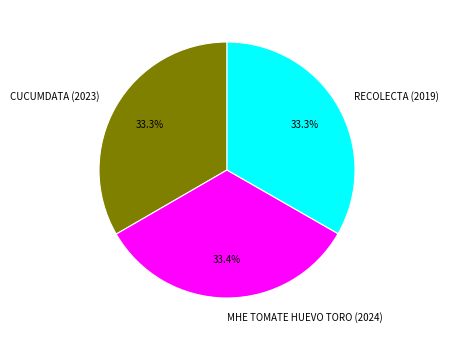

What percentage is NOT represented by MHE TOMATE HUEVO TORO (2024)?

66.6%